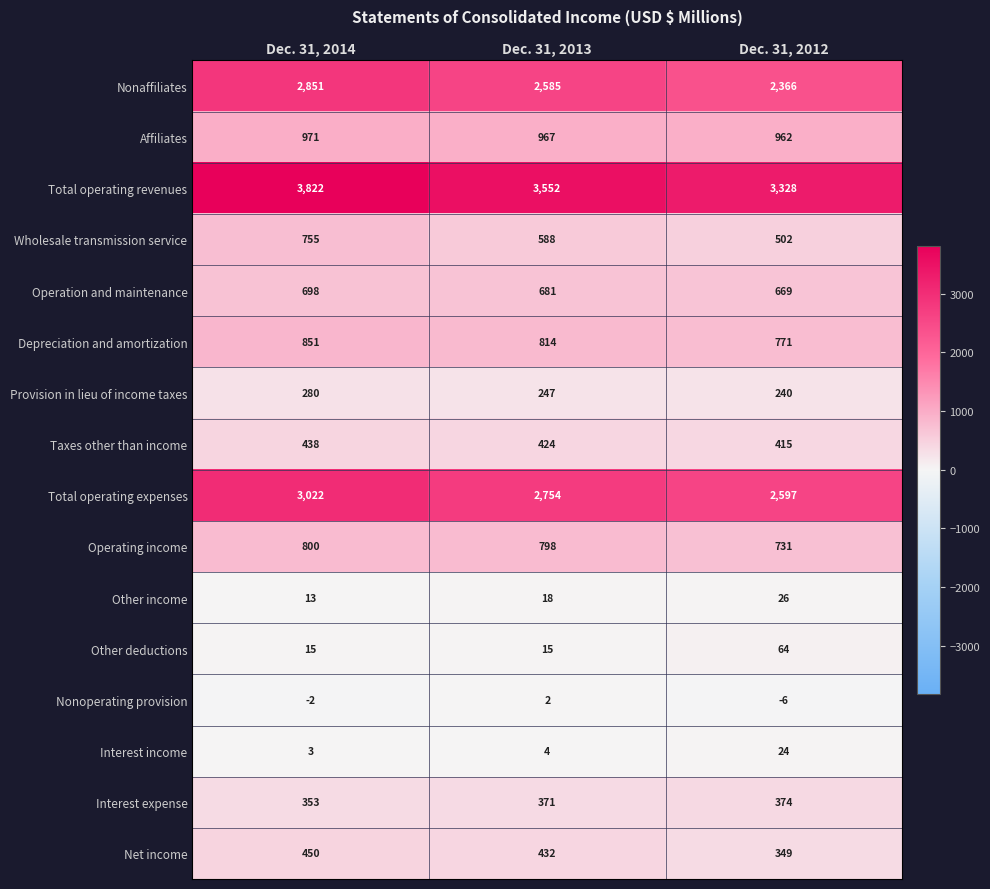

What is the total value across all series at Dec. 31, 2013?

14252